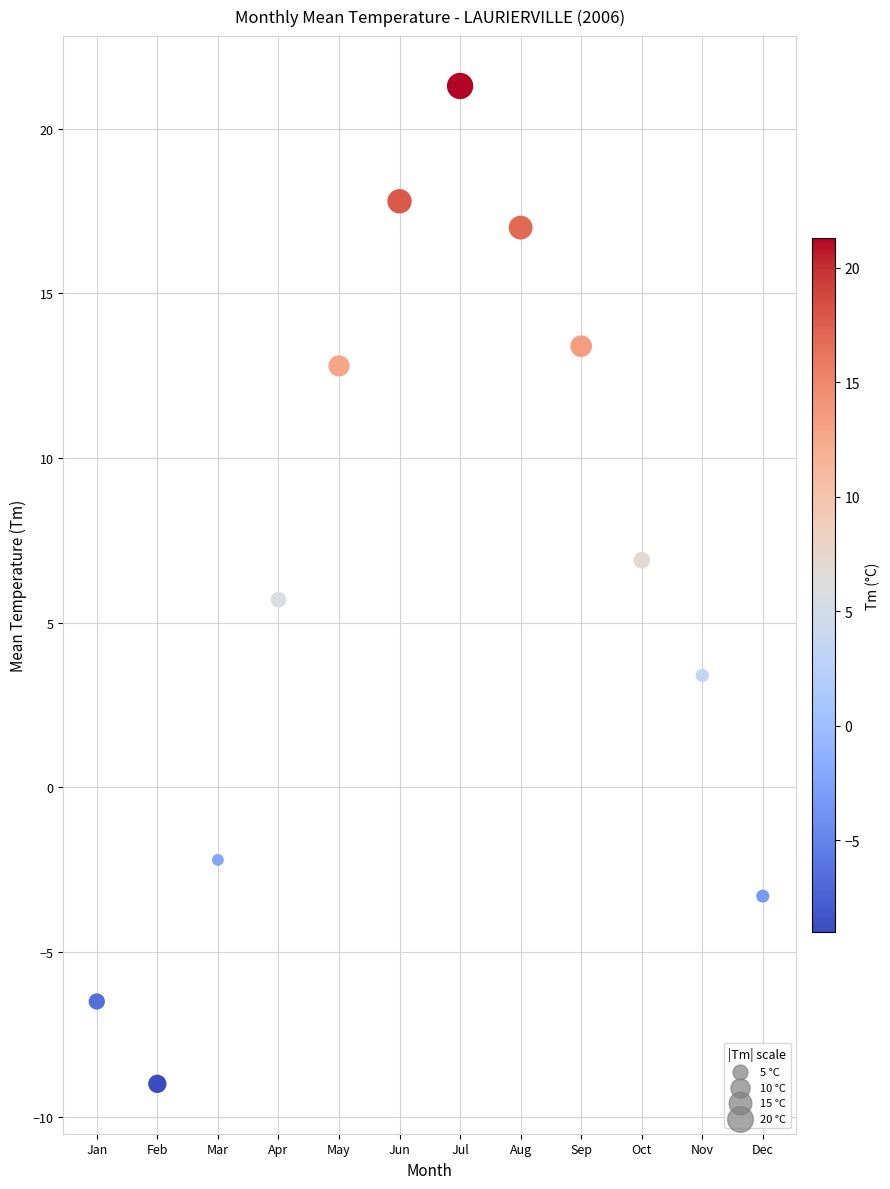

What is the average Y value?

6.4